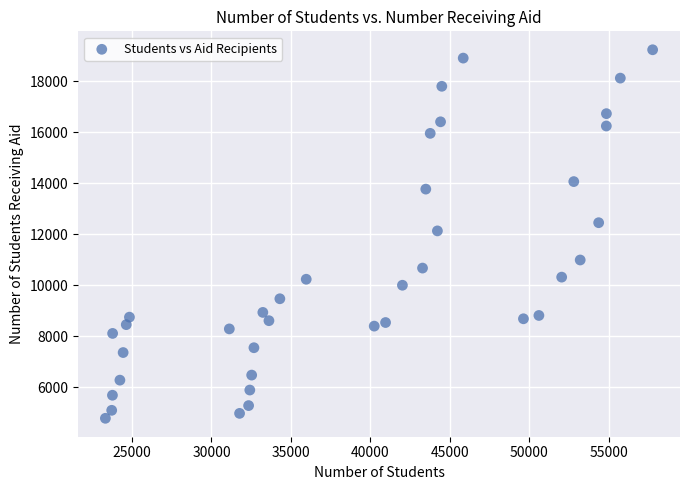

What is the range of X values (max minus min)?

34455